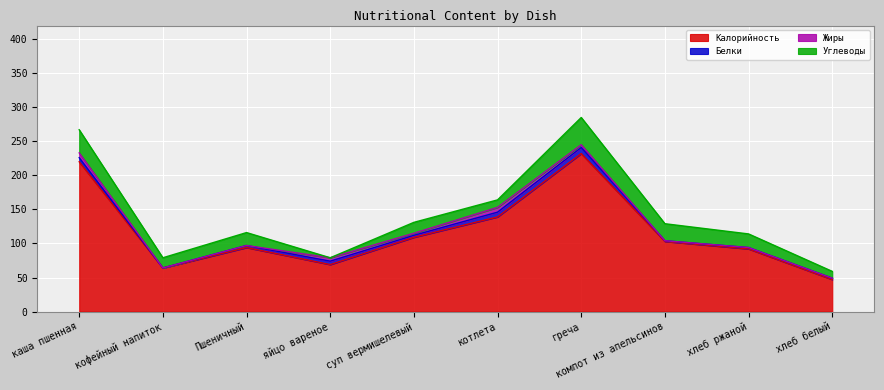

What is the sum of the Углеводы values at каша пшенная and яйцо вареное?

34